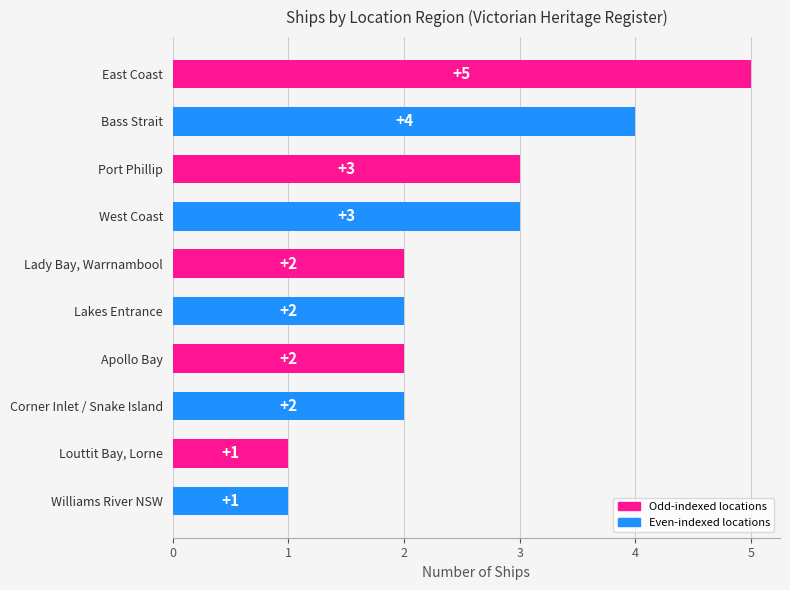

The chart shows a value of 5 at West Coast. True or false?

False